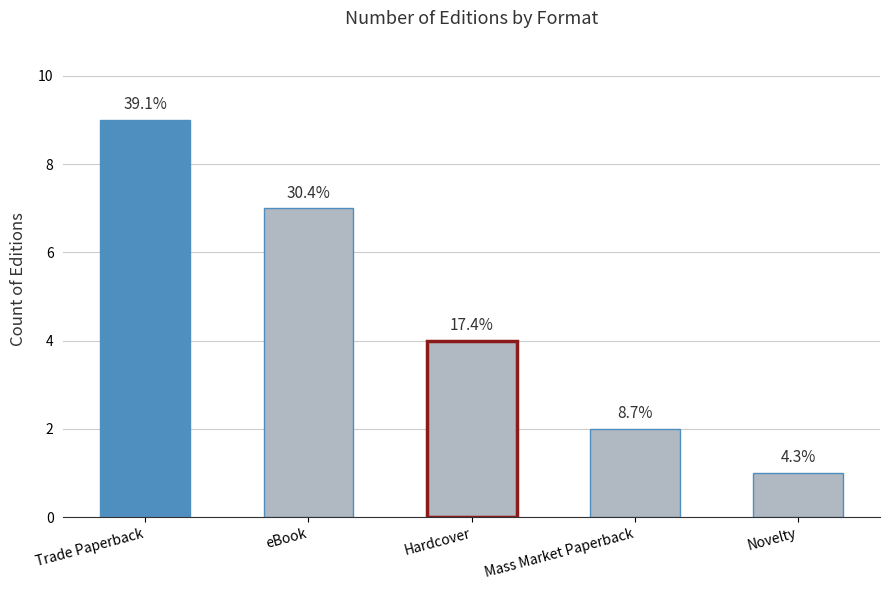

What is the change in value from Trade Paperback to Mass Market Paperback?

-7